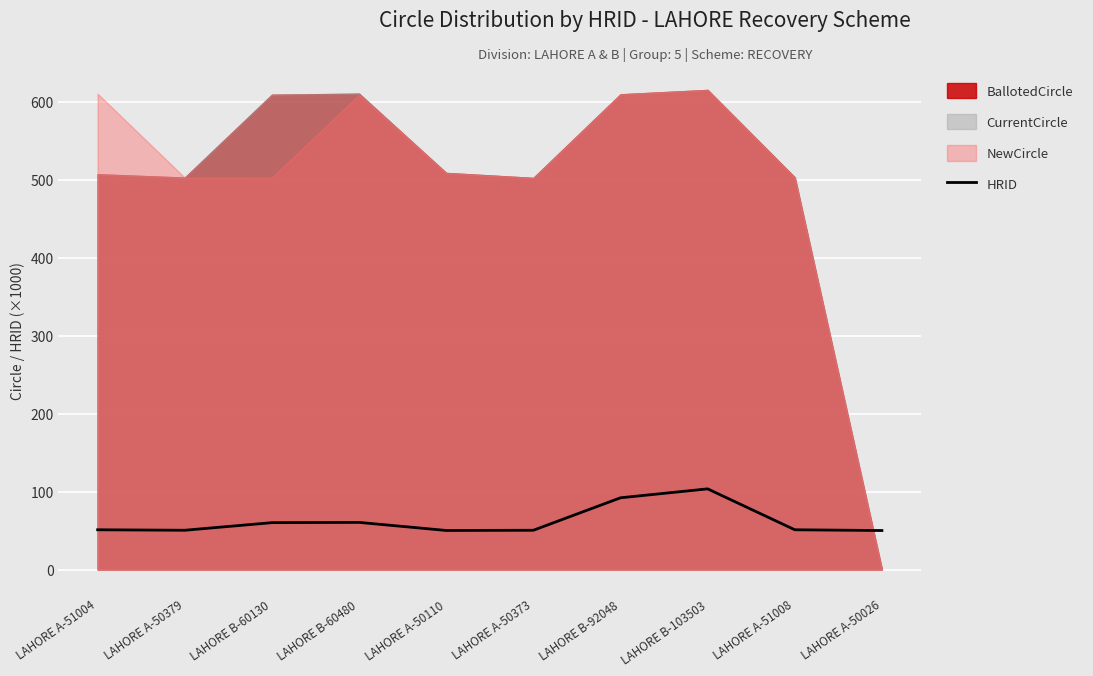

Reading right to left, what are all the values shown in this chart?

50.0	51.0	103.5	92.0	50.4	50.1	60.5	60.1	50.4	51.0